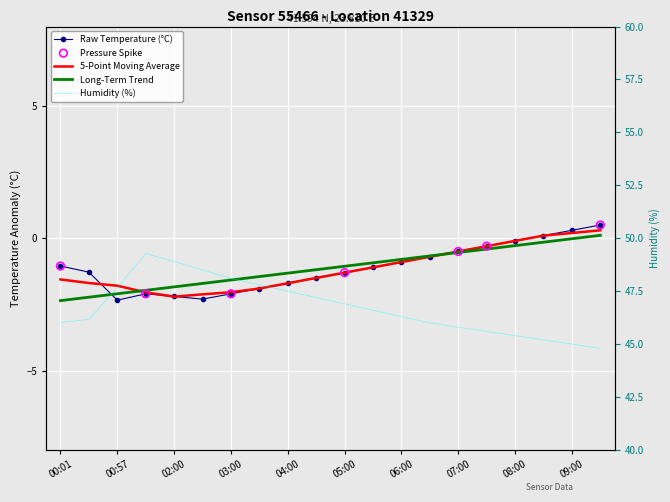

At which category is the sum across all series the highest?

01:26